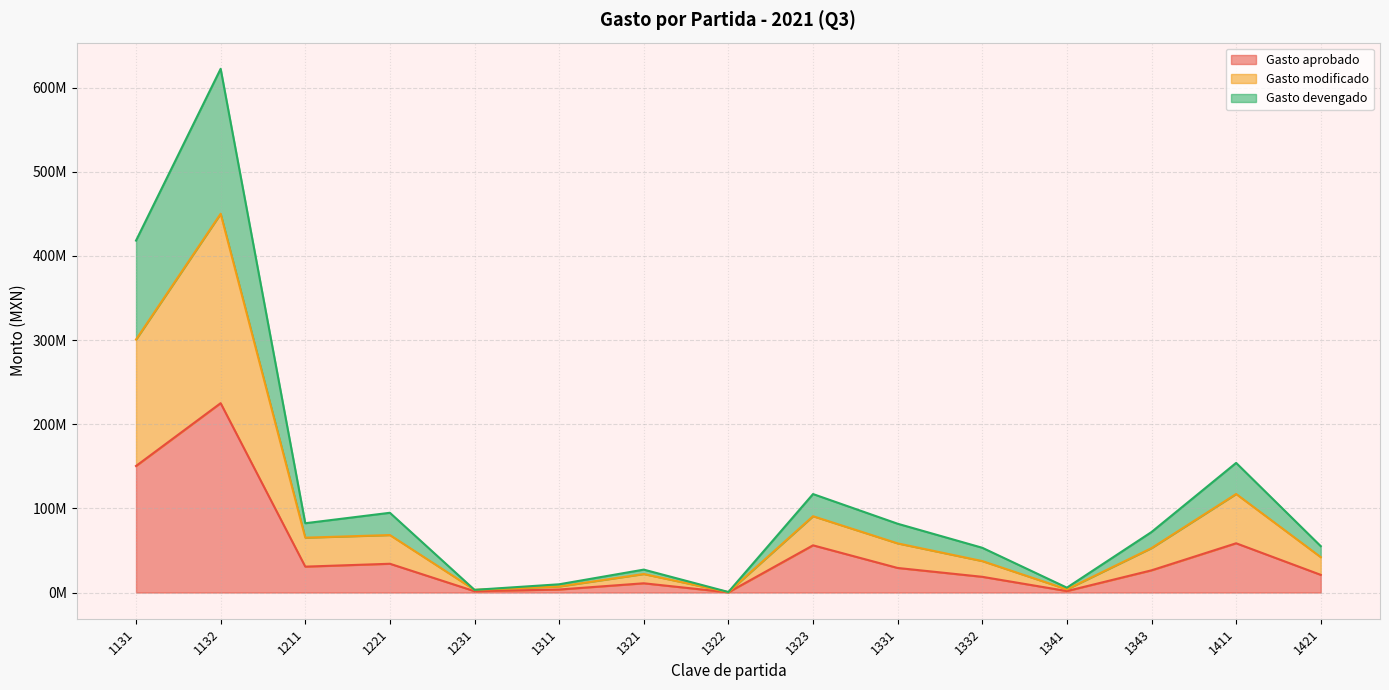

Rank the categories by Gasto devengado value from lowest to highest.

1322, 1231, 1341, 1311, 1321, 1332, 1421, 1343, 1331, 1211, 1221, 1323, 1411, 1131, 1132